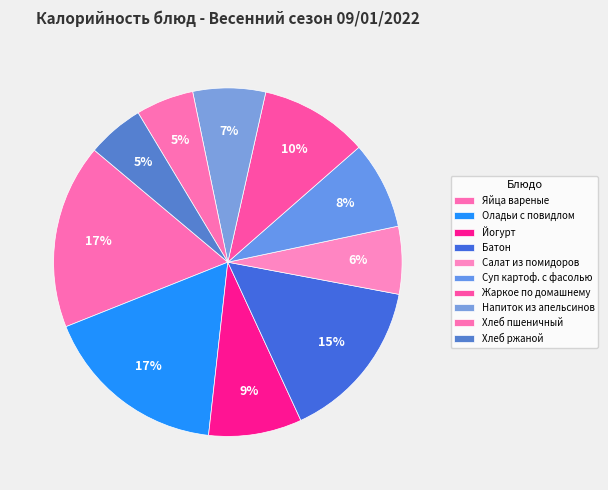

Which slice is the smallest?

Хлеб ржаной